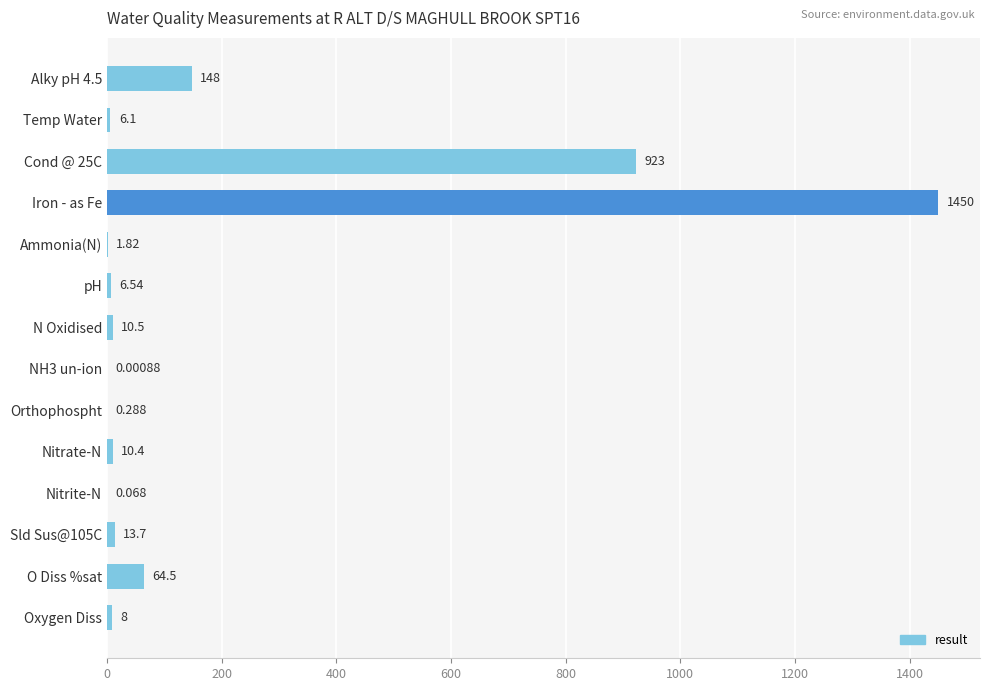

Which has a higher value, Temp Water or Orthophospht?

Temp Water